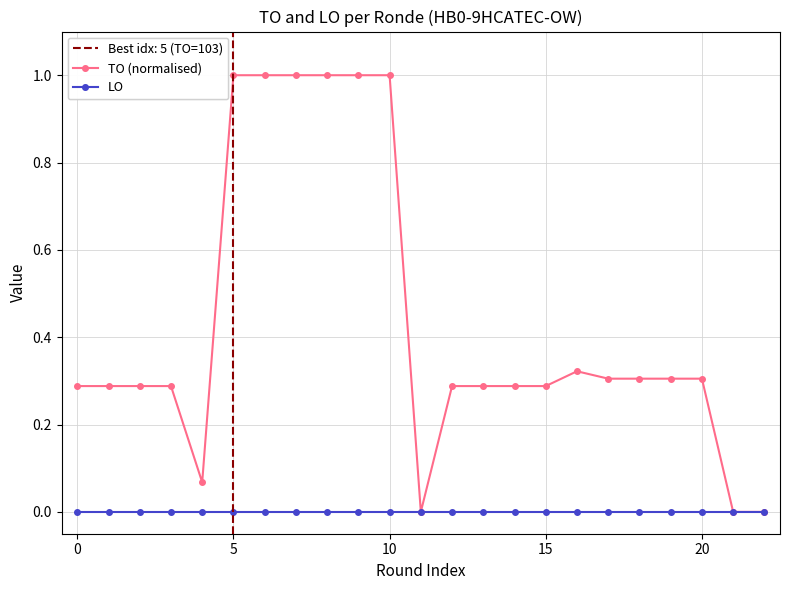

Is this an area chart (filled region under the line)?

No